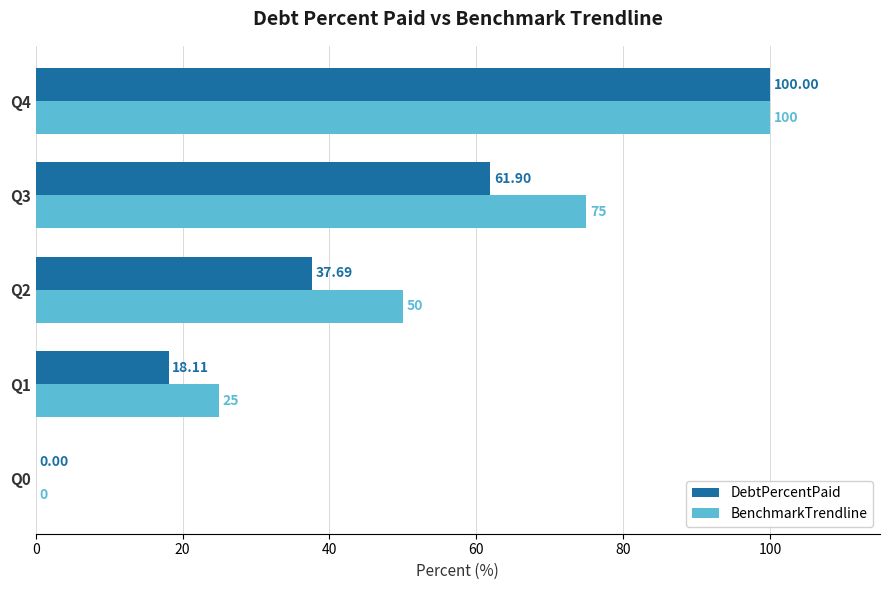

What is the sum of all DebtPercentPaid values?

217.7